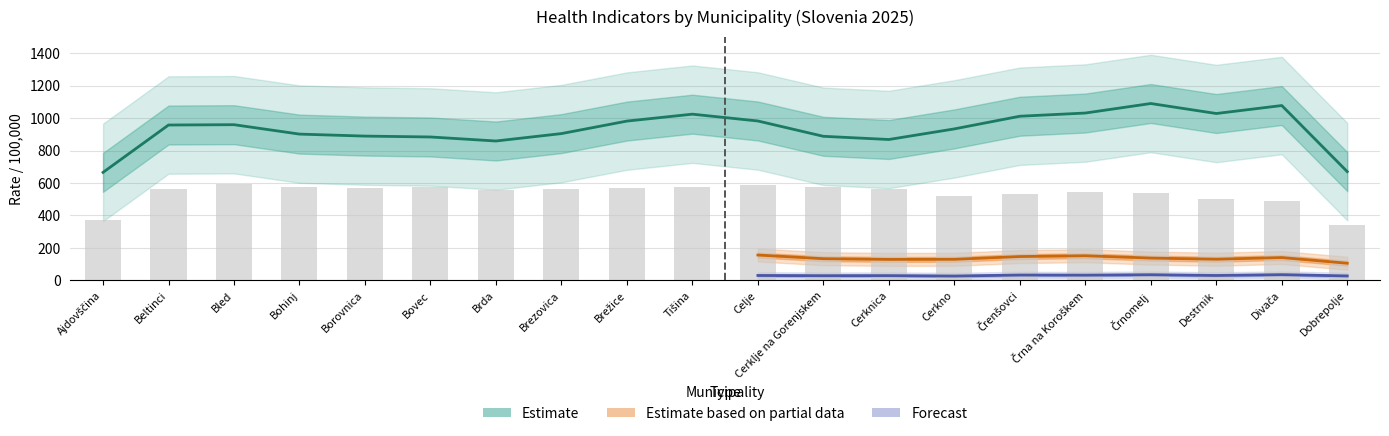

Does the chart contain stacked bars?

No